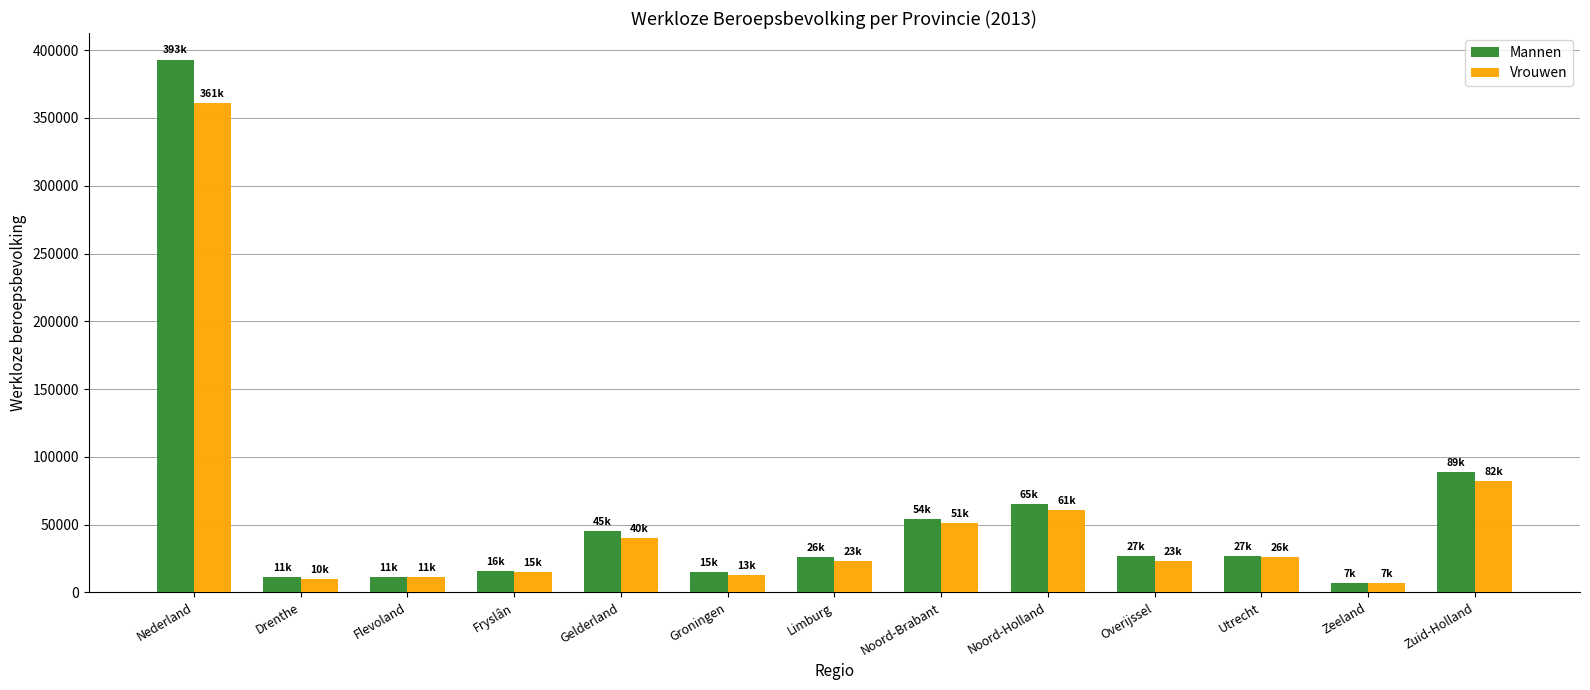

What is the total value across all series at Overijssel?

50000